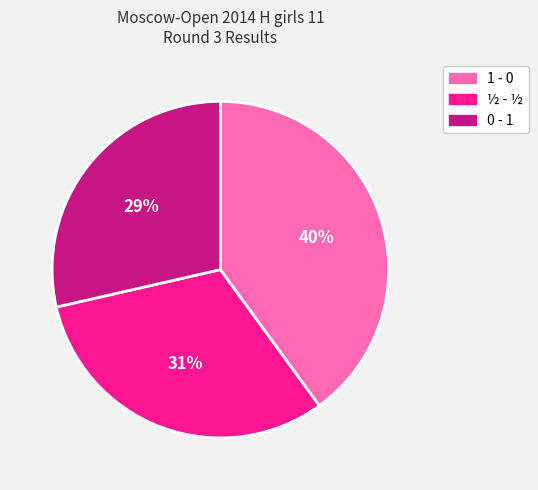

Combined, do ½ - ½ and 0 - 1 account for over 50%?

Yes